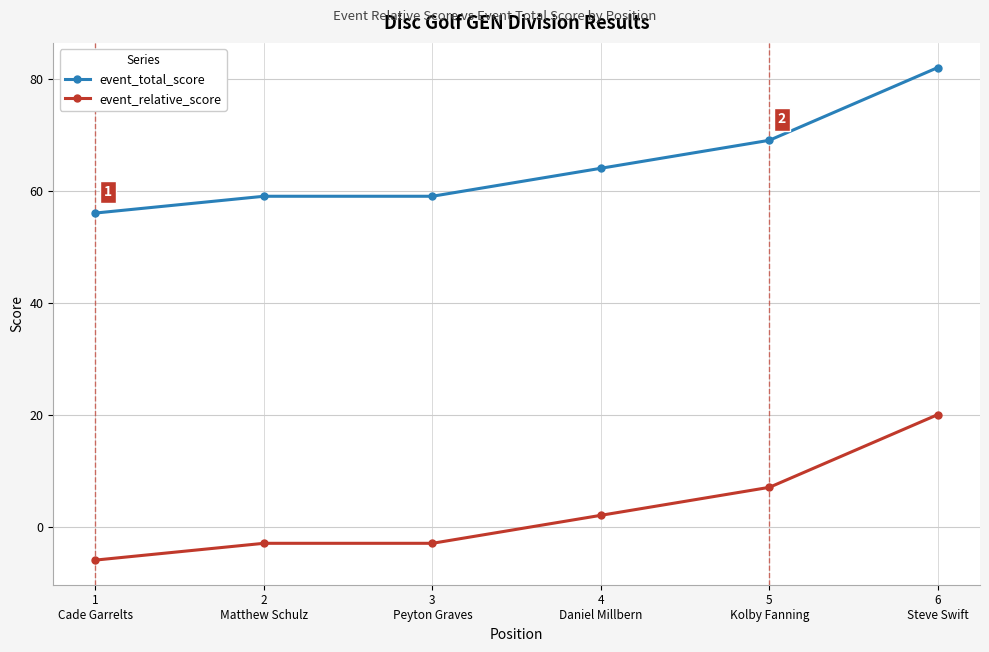

What is the total value across all series at 2
Matthew Schulz?

56